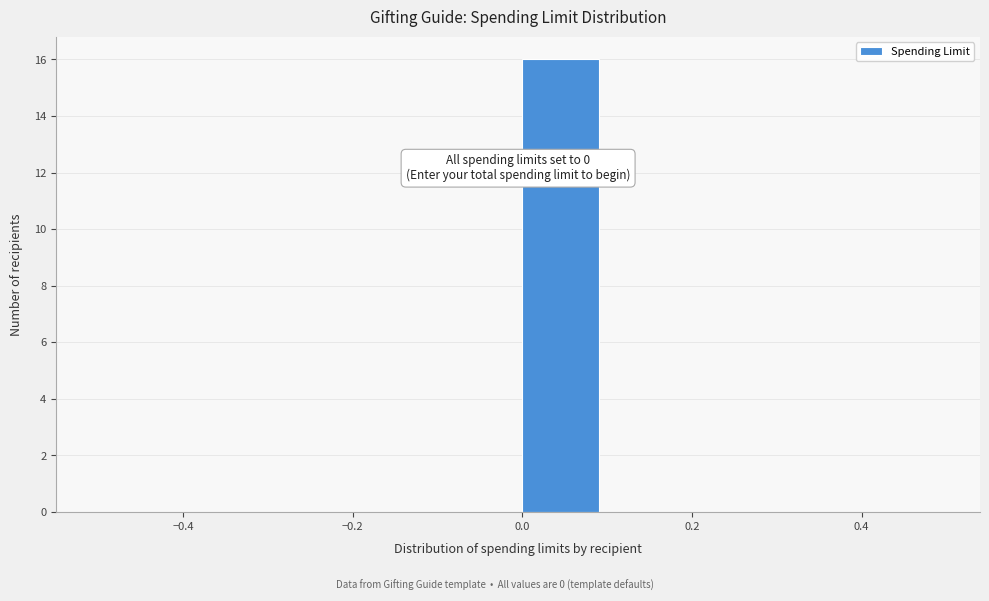

Over which range of the x-axis is the bar tallest?

0.0 to 0.1